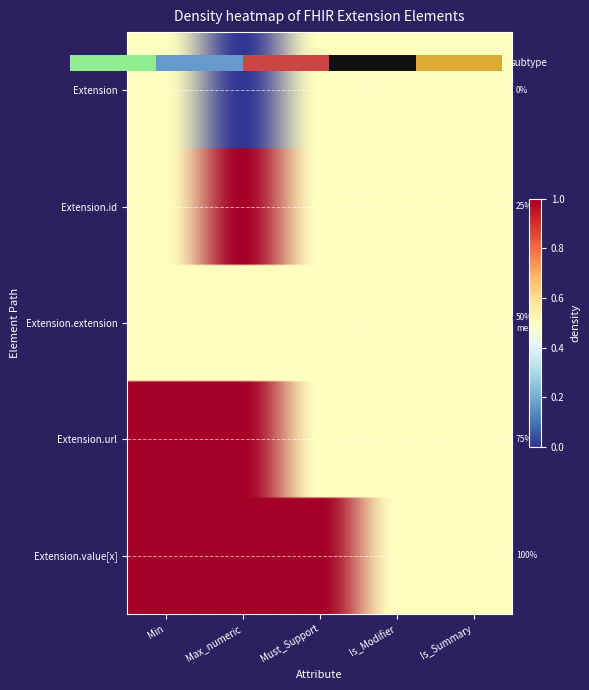

Is the value of Extension.id at Is_Modifier greater than the value of Extension at Min?

No